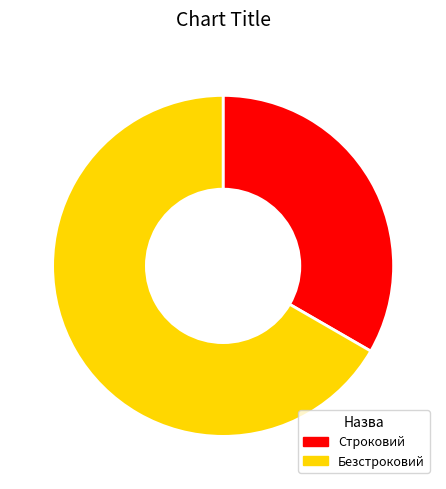

How many segments does this pie chart have?

2